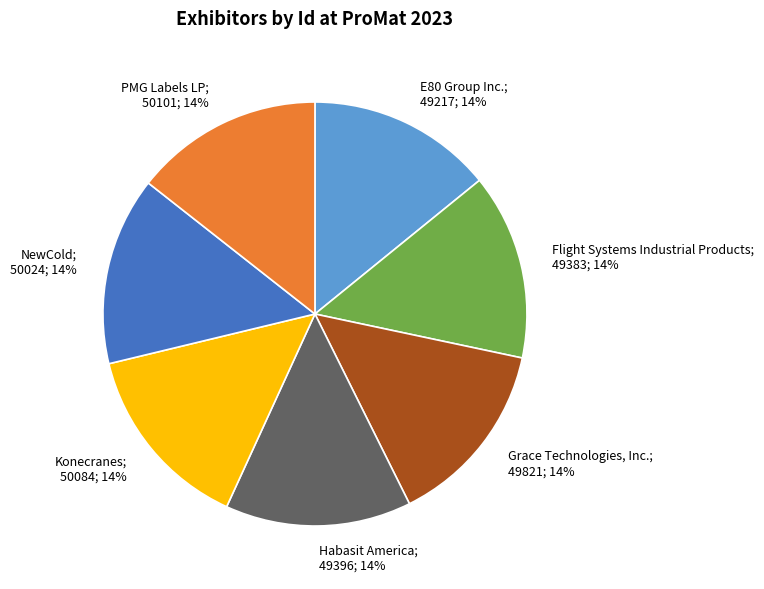

To the nearest percent, what is the average slice percentage?

14%